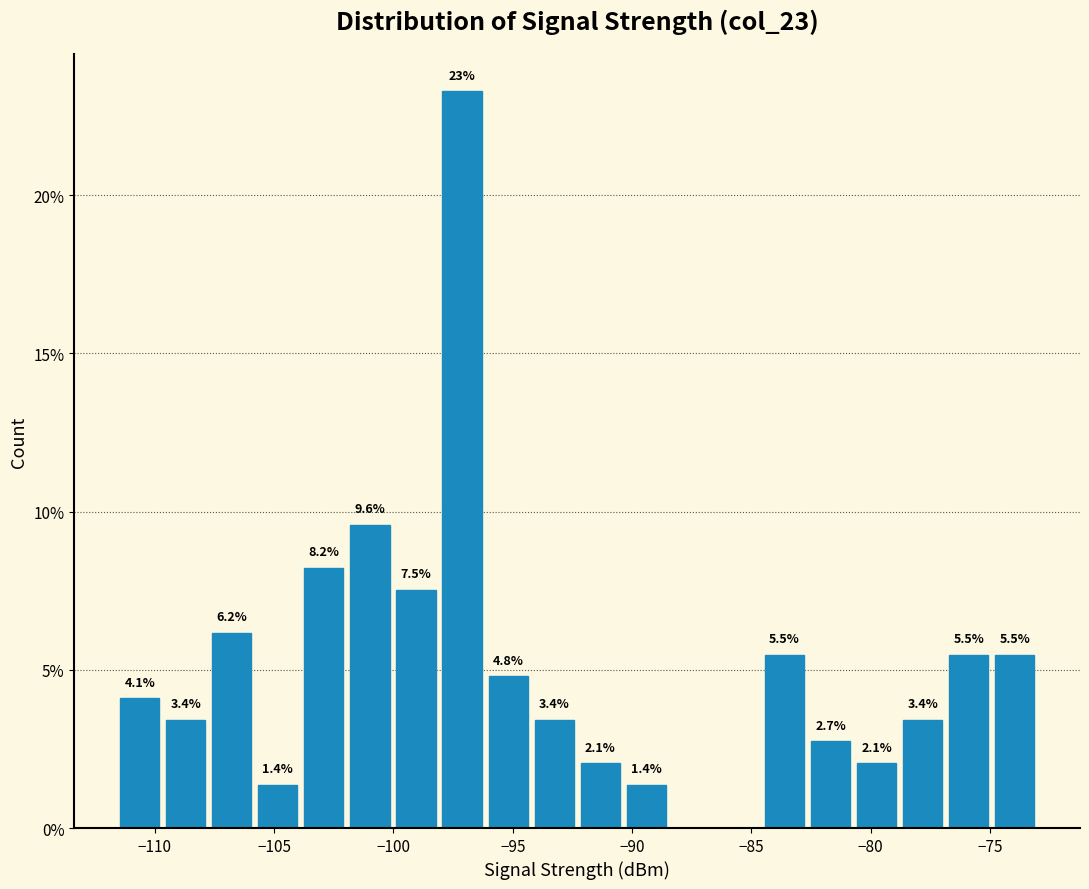

Read against the x-axis, roughly where is the centre of the tallest bar?

-97.0